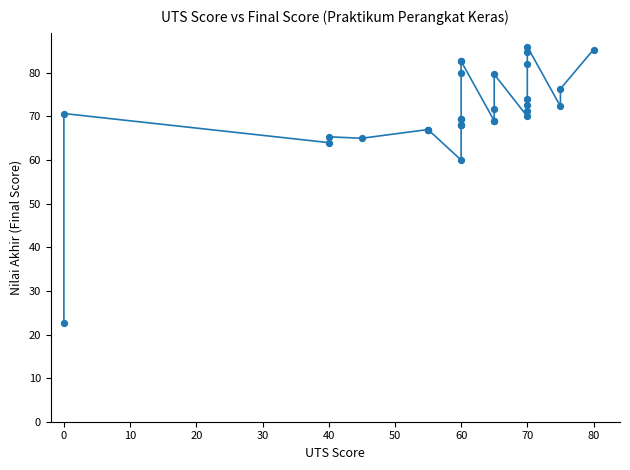

What Y value in the scatter plot is closest to 54?

60.0